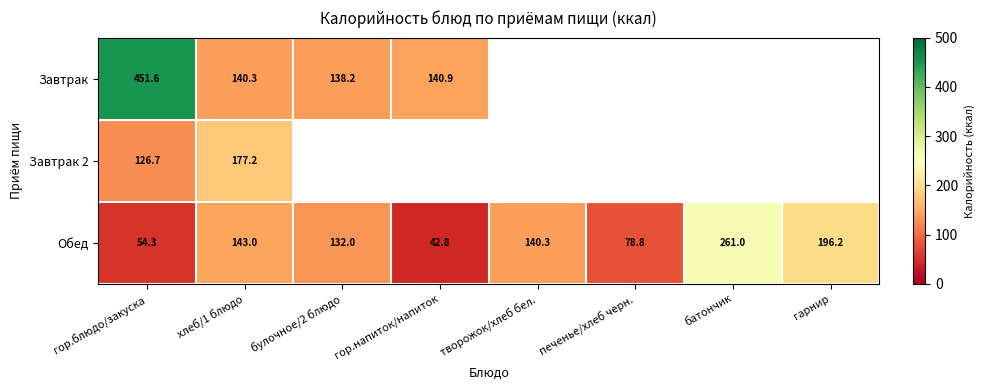

What is the difference between the highest and lowest values at хлеб/1 блюдо?

36.9